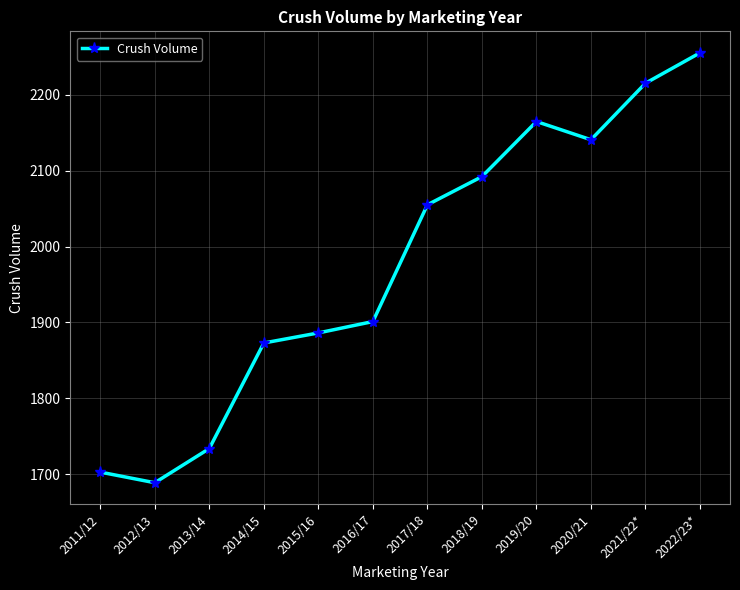

Rank the categories by value from highest to lowest.

2022/23*, 2021/22*, 2019/20, 2020/21, 2018/19, 2017/18, 2016/17, 2015/16, 2014/15, 2013/14, 2011/12, 2012/13